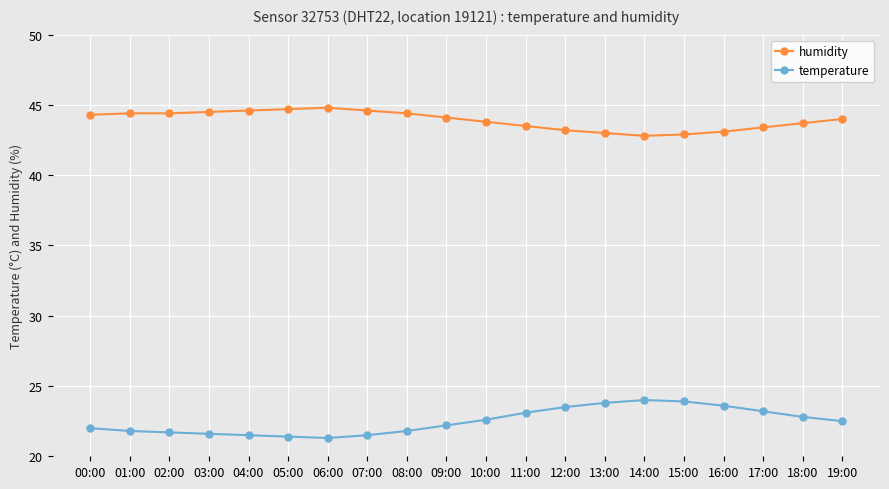

True or false: temperature has a value of 10.3 at 13:00.

False